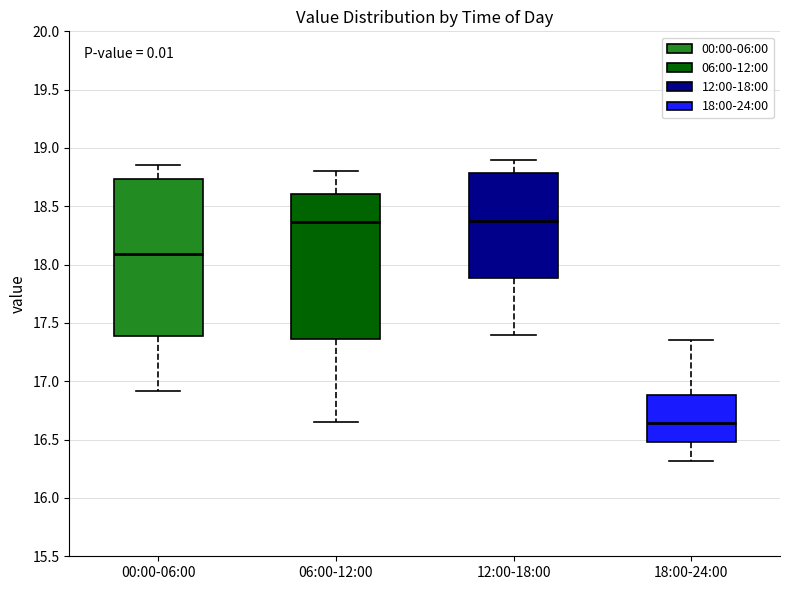

Reading left to right, read every box against the y-axis: the position of its median line, the range the box covers, and the ends of its whiskers. The values are not printed on the chart, so give them approximately, as read against the axis.

00:00-06:00: median 18.10, box 17.40 to 18.75, whiskers 16.90 to 18.85
06:00-12:00: median 18.35, box 17.35 to 18.60, whiskers 16.65 to 18.80
12:00-18:00: median 18.40, box 17.90 to 18.80, whiskers 17.40 to 18.90
18:00-24:00: median 16.65, box 16.50 to 16.90, whiskers 16.30 to 17.35